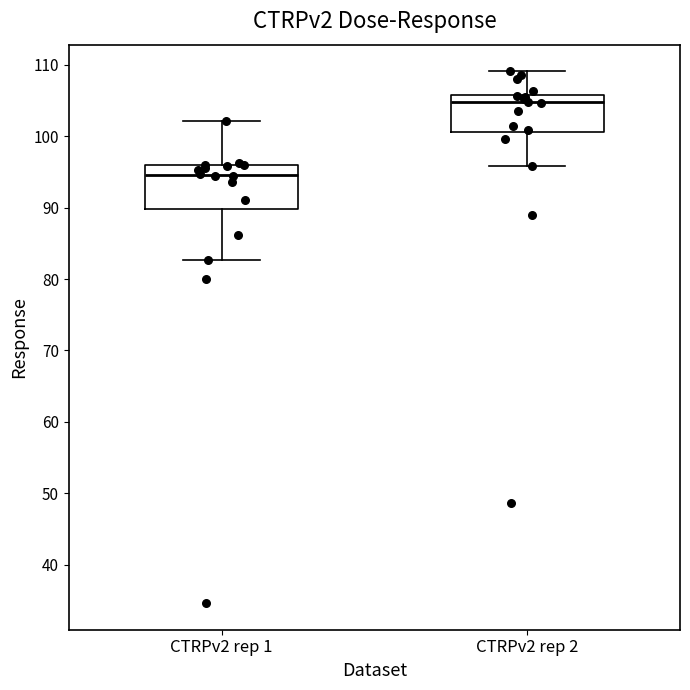

Which box has the lowest median line?

CTRPv2 rep 1